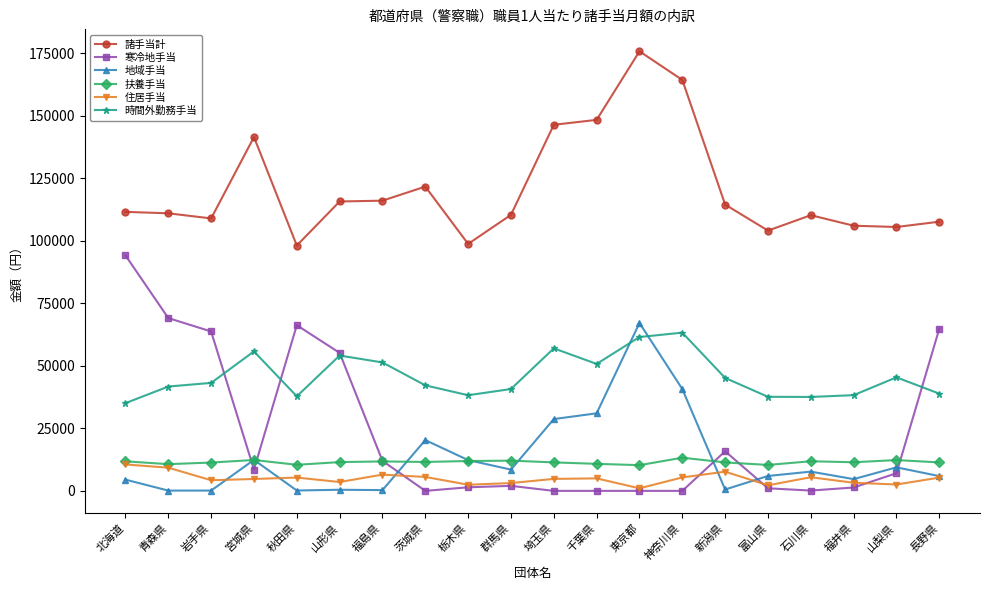

True or false: 時間外勤務手当 and 住居手当 cross at least once.

False